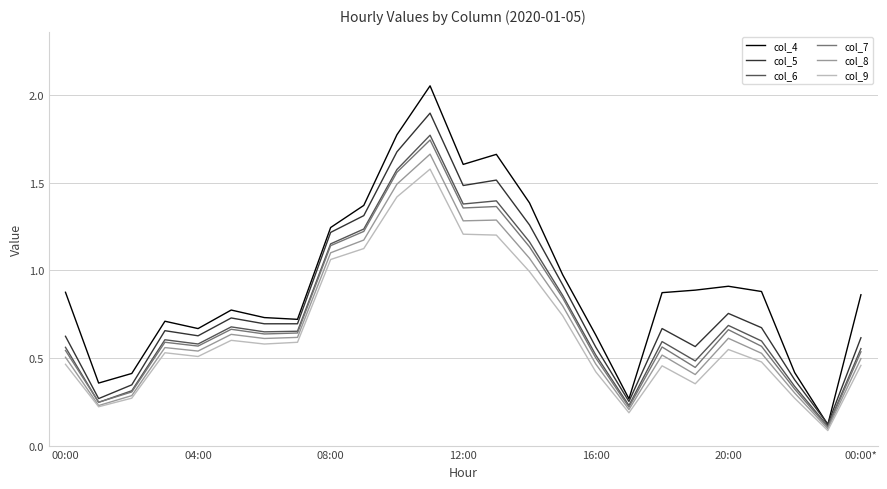

Which series has the widest spread of values?

col_4